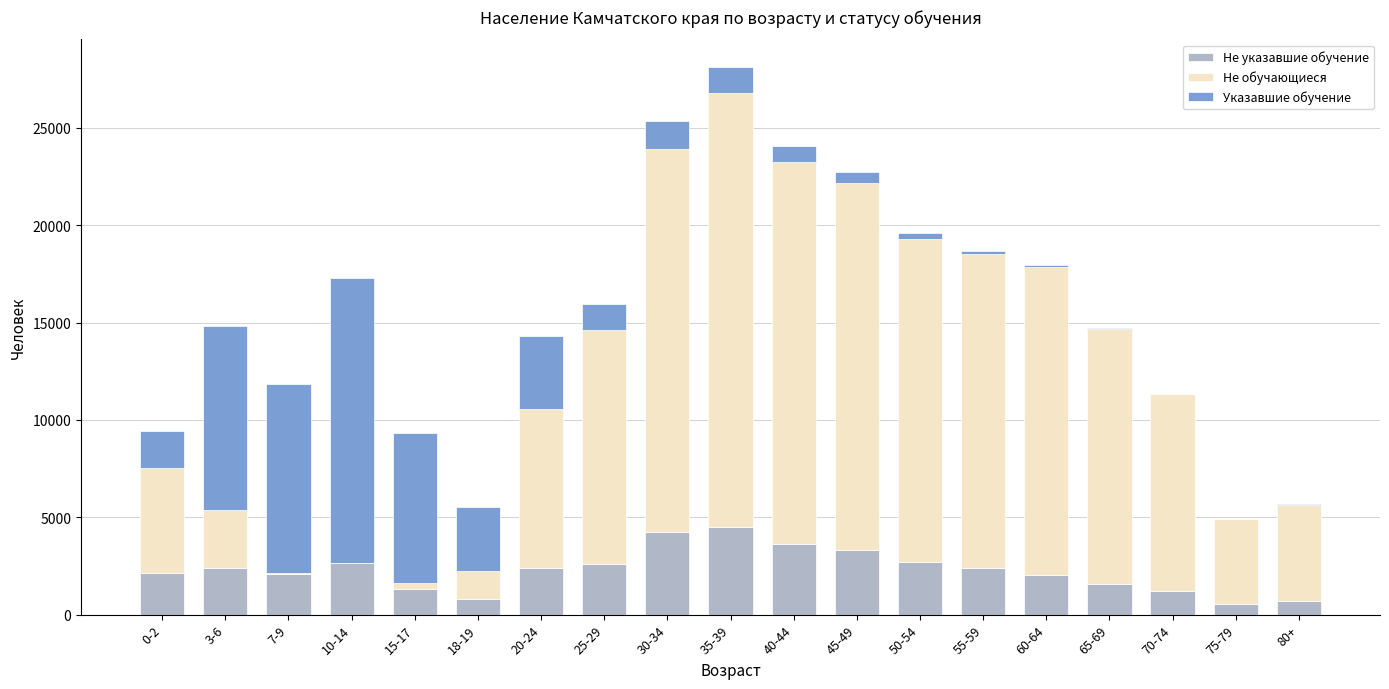

At which category is the sum across all series the highest?

35-39